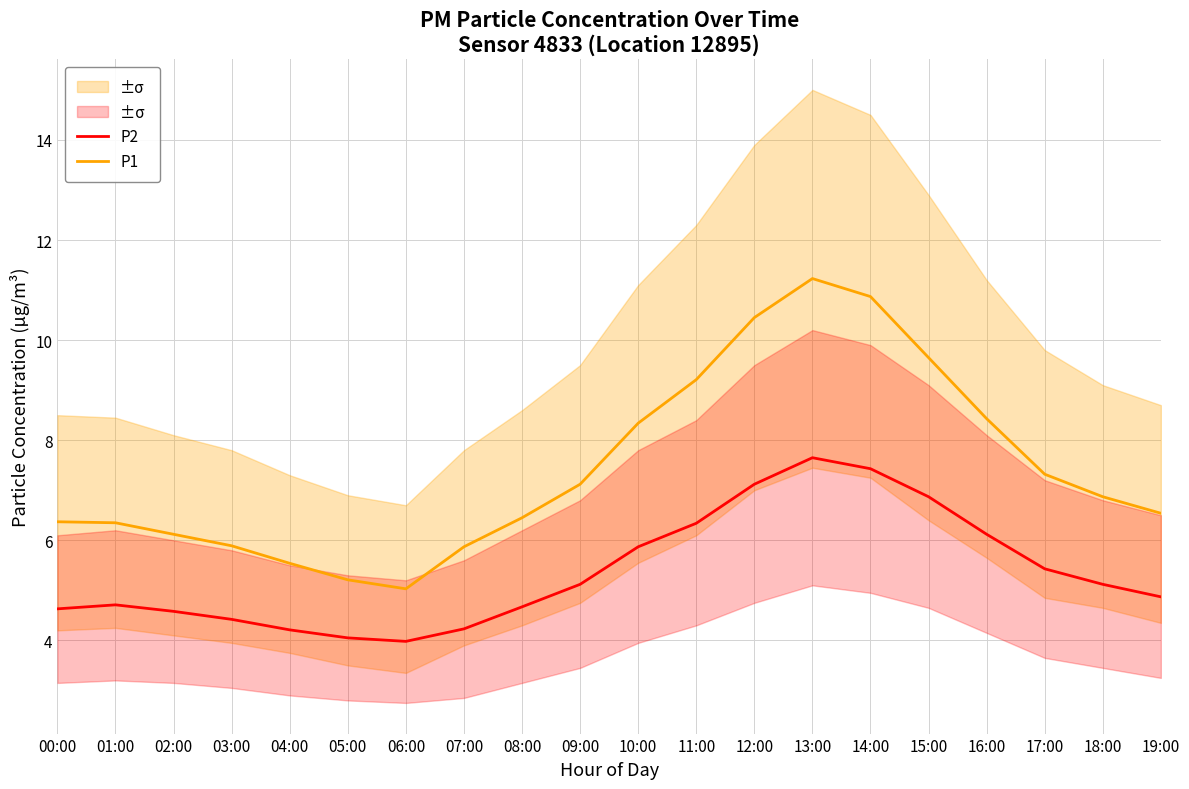

Rank the series by their maximum value, from lowest to highest.

P2, P1